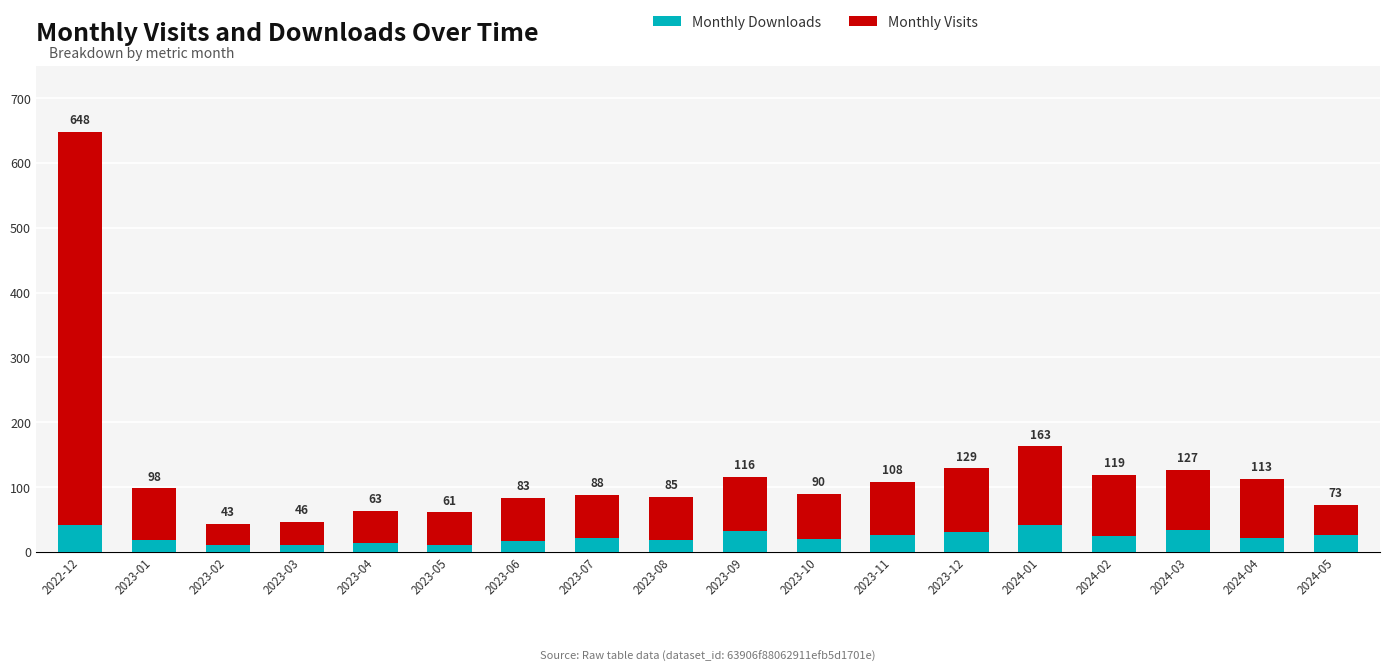

Rank the categories by Monthly Visits value from highest to lowest.

2022-12, 2024-01, 2023-12, 2024-02, 2024-03, 2024-04, 2023-09, 2023-11, 2023-01, 2023-10, 2023-08, 2023-06, 2023-07, 2023-05, 2023-04, 2024-05, 2023-03, 2023-02